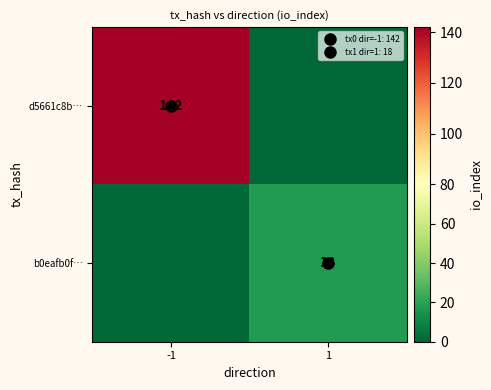

What is the difference between the d5661c8b… values at -1 and 1?

142